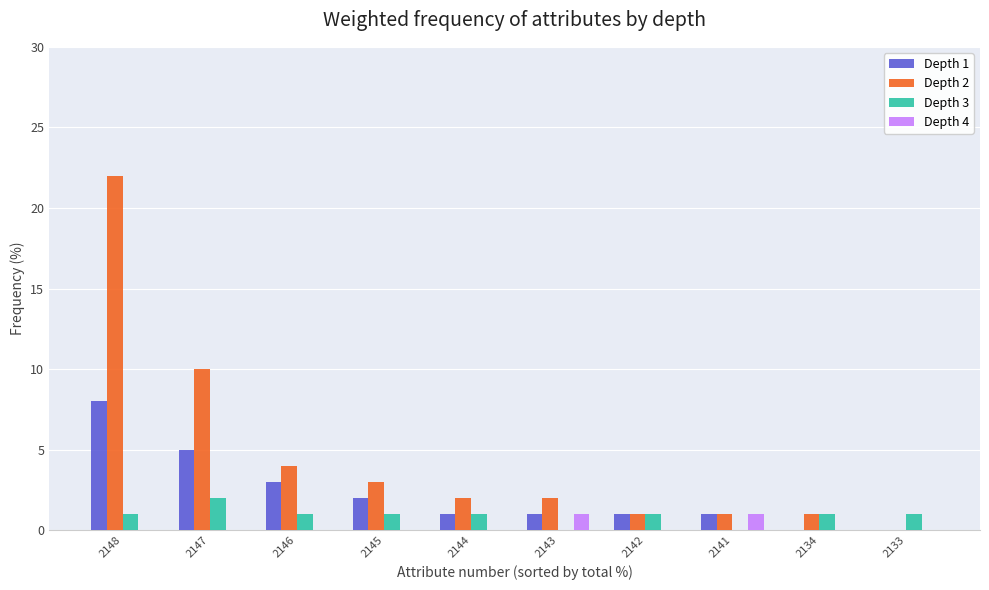

The Depth 4 series shows 1 at 2133. True or false?

False